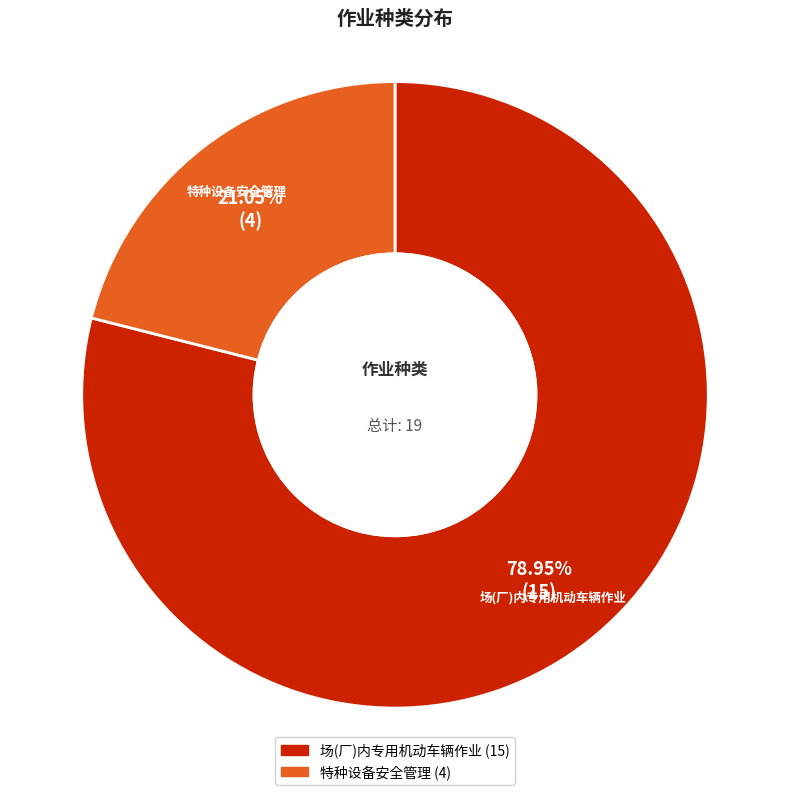

What is the ratio of the value at 特种设备安全管理 to the value at 场(厂)内专用机动车辆作业?

0.3